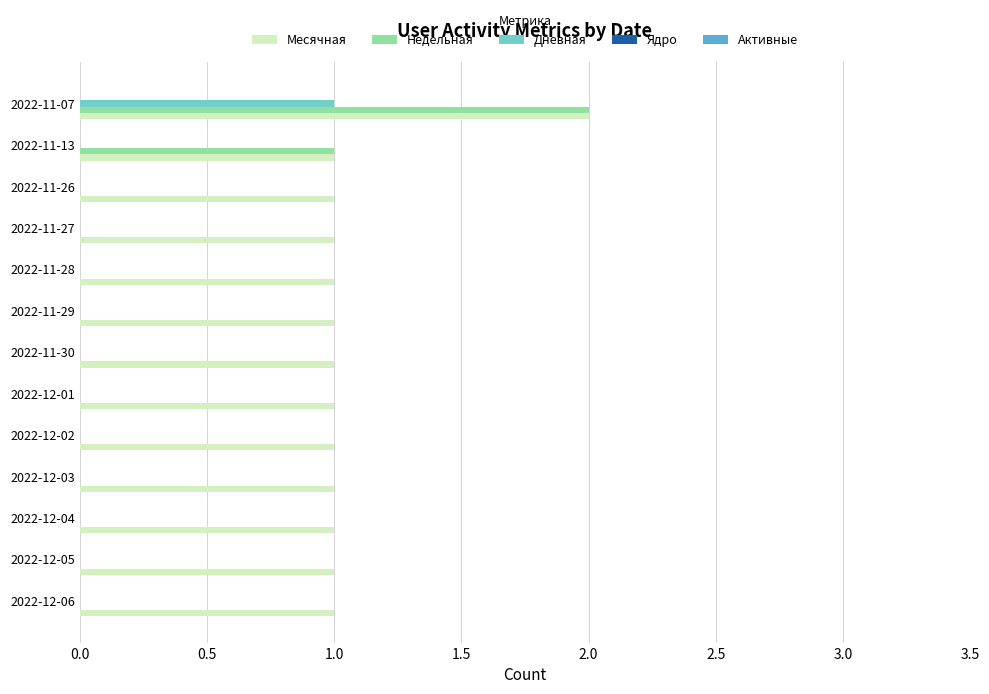

How many data points does each series have?

13